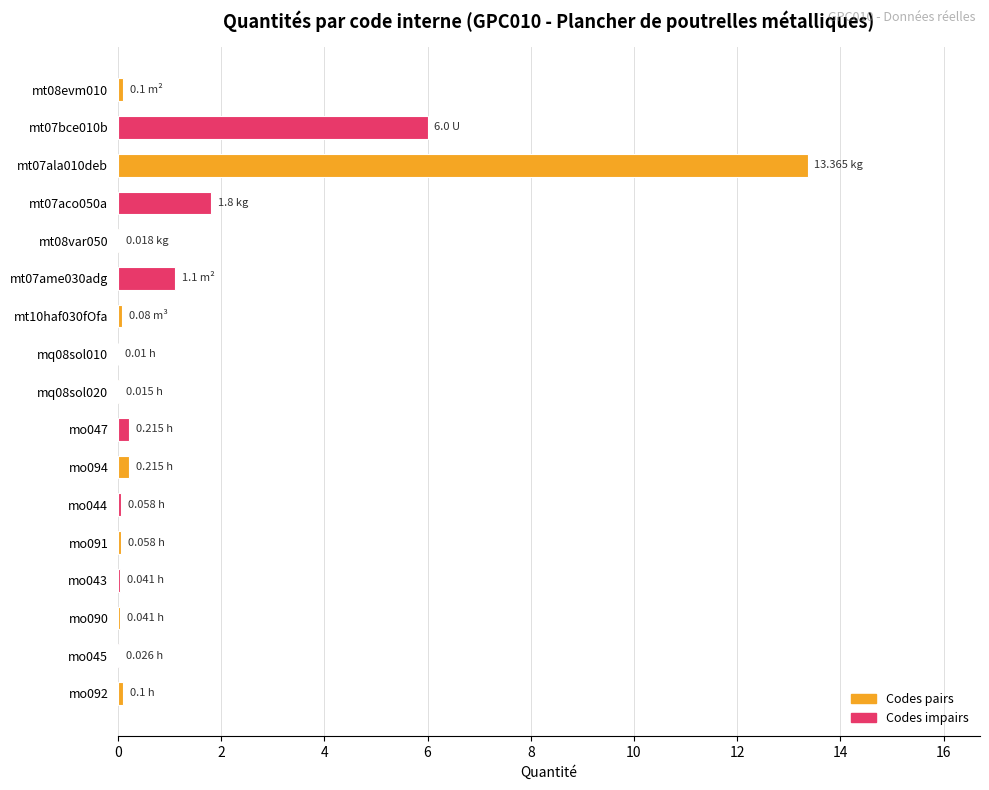

What is the sum of all values?

23.2